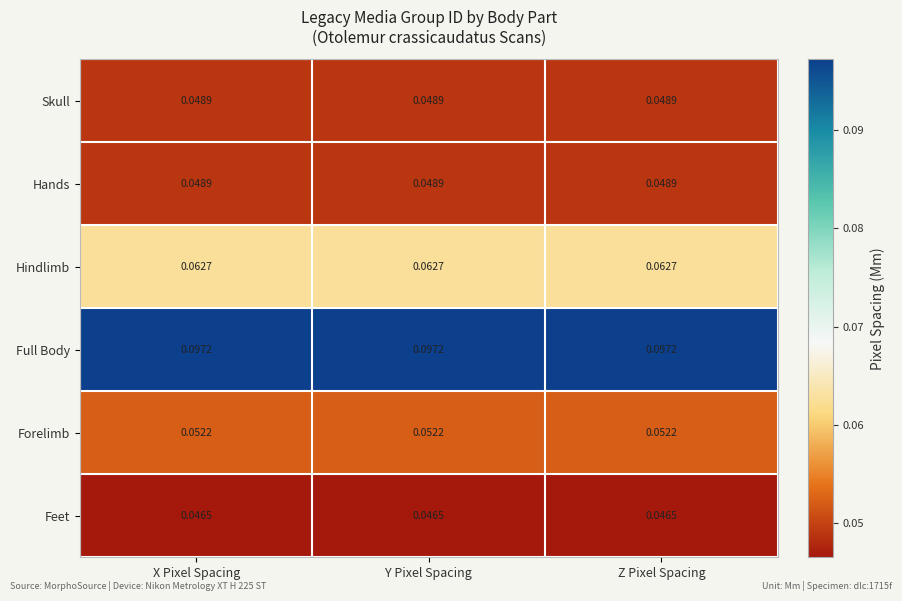

Which series has the largest total across all categories?

Full Body